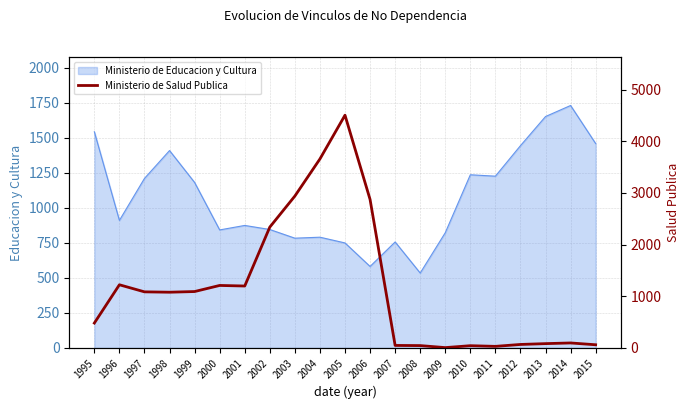

The chart shows a value of 96 at 2014. True or false?

True